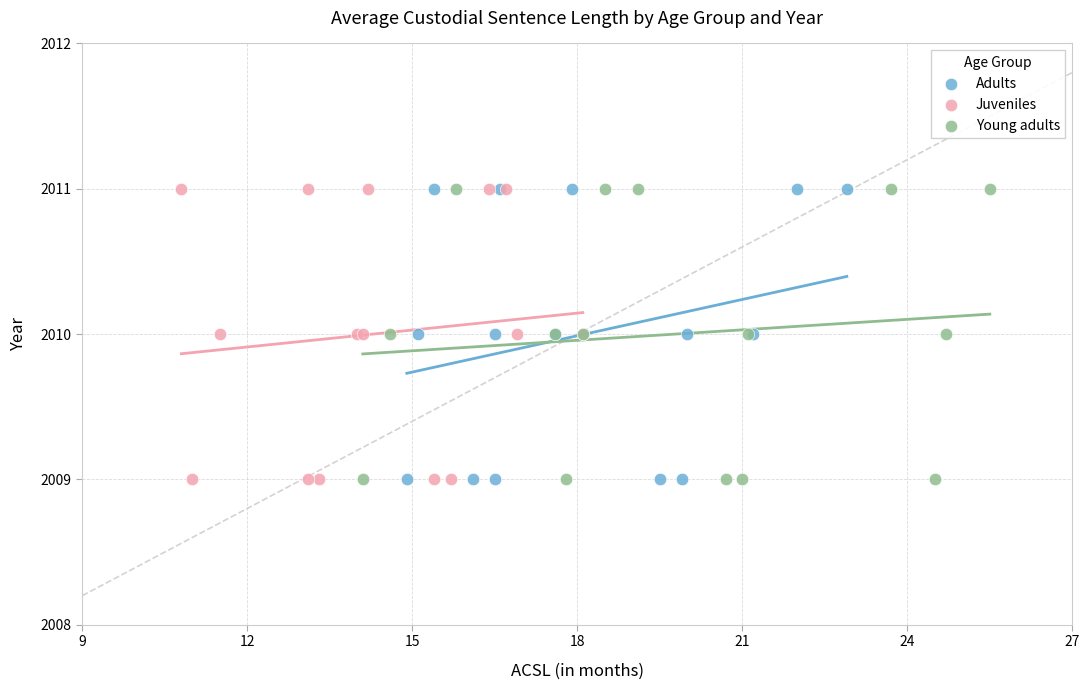

What are all the series names shown in the legend?

Adults, Juveniles, Young adults